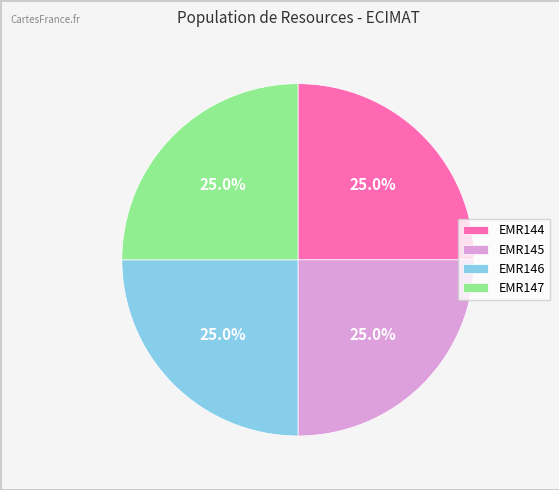

Is it true that EMR144 is 11% of the pie?

False